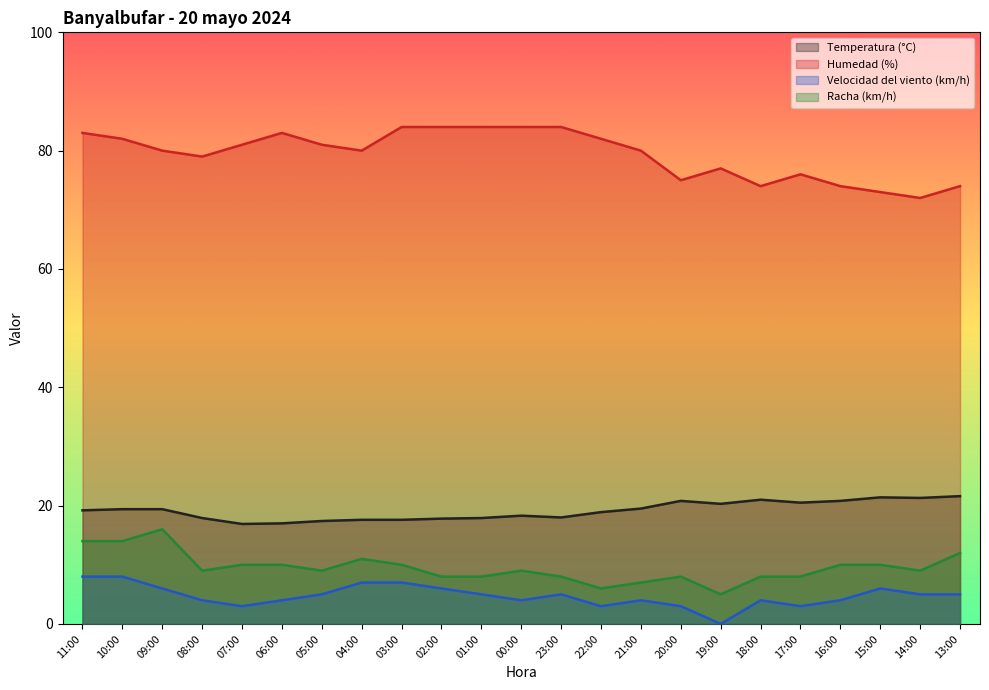

Reading left to right, what are all the values shown in this chart?

Temperatura (°C): 19.2	19.4	19.4	17.9	16.9	17.0	17.4	17.6	17.6	17.8	17.9	18.3	18.0	18.9	19.5	20.8	20.3	21.0	20.5	20.8	21.4	21.3	21.6
Humedad (%): 83.0	82.0	80.0	79.0	81.0	83.0	81.0	80.0	84.0	84.0	84.0	84.0	84.0	82.0	80.0	75.0	77.0	74.0	76.0	74.0	73.0	72.0	74.0
Velocidad del viento (km/h): 8.0	8.0	6.0	4.0	3.0	4.0	5.0	7.0	7.0	6.0	5.0	4.0	5.0	3.0	4.0	3.0	0.0	4.0	3.0	4.0	6.0	5.0	5.0
Racha (km/h): 14.0	14.0	16.0	9.0	10.0	10.0	9.0	11.0	10.0	8.0	8.0	9.0	8.0	6.0	7.0	8.0	5.0	8.0	8.0	10.0	10.0	9.0	12.0